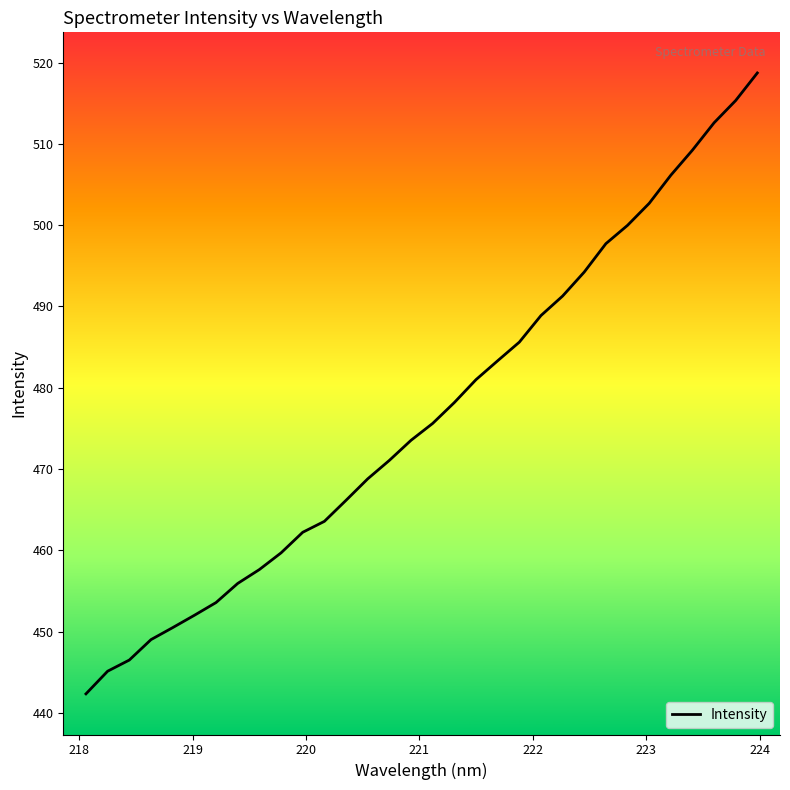

What is the greatest value displayed?

518.7